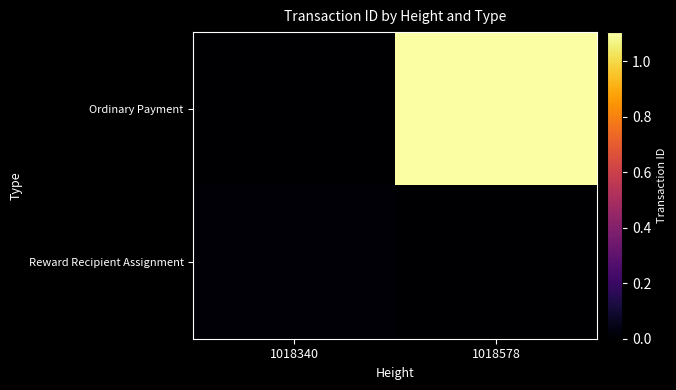

What is the total value across all series at 1018578?

11059360601176492032